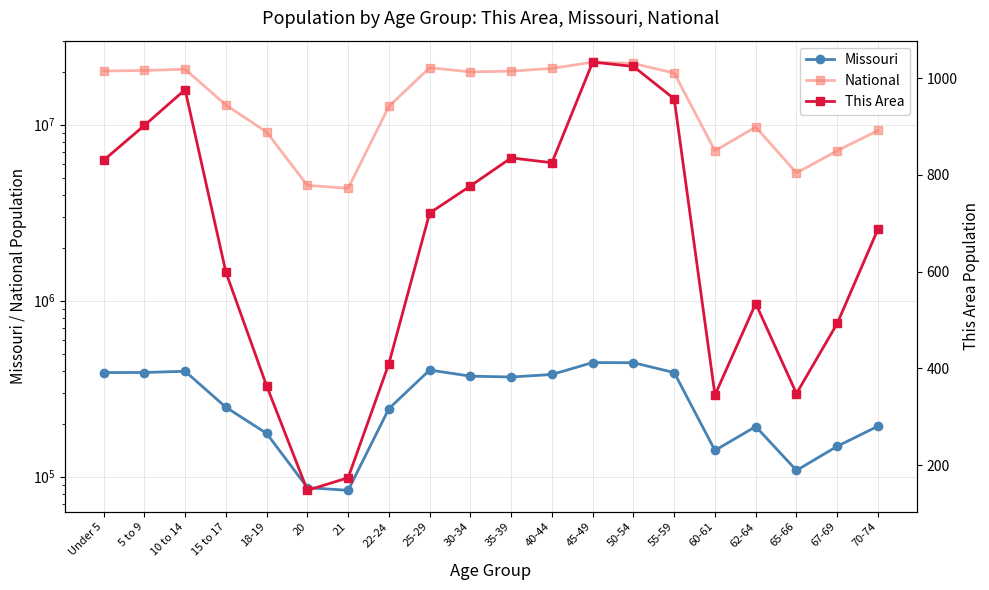

True or false: National has a value of 20201362 at Under 5.

True